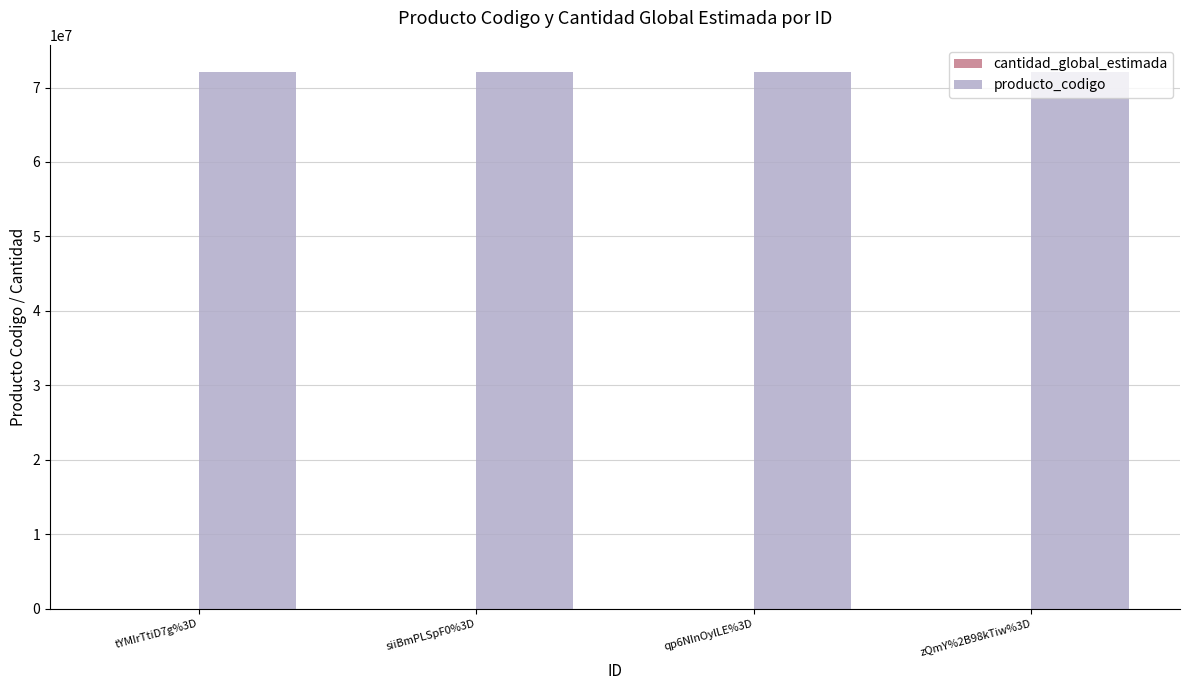

Which series has the largest total across all categories?

producto_codigo